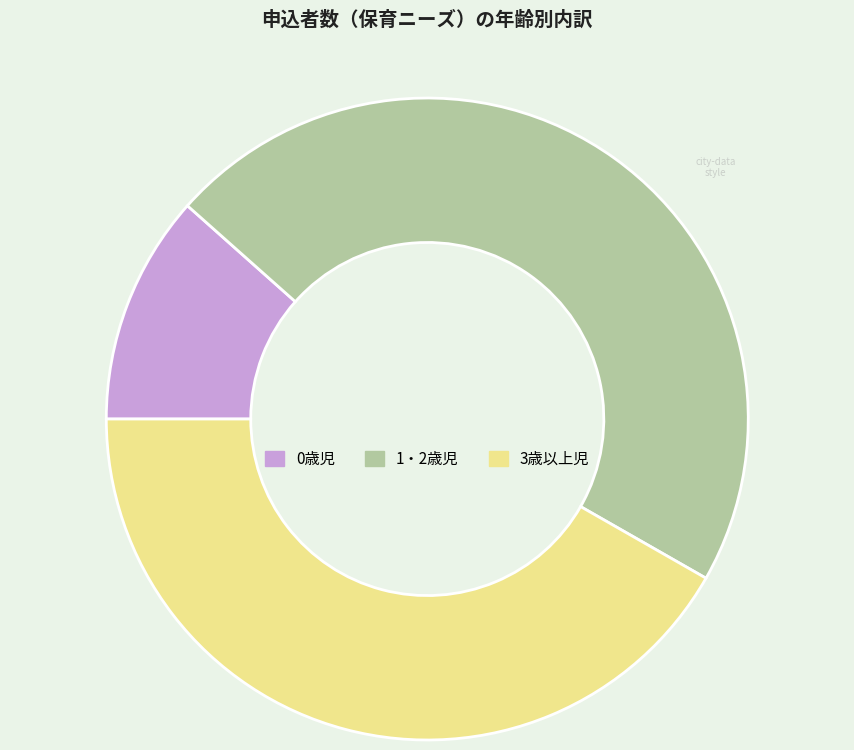

Is the sum of 3歳以上児 and 0歳児 greater than half?

Yes